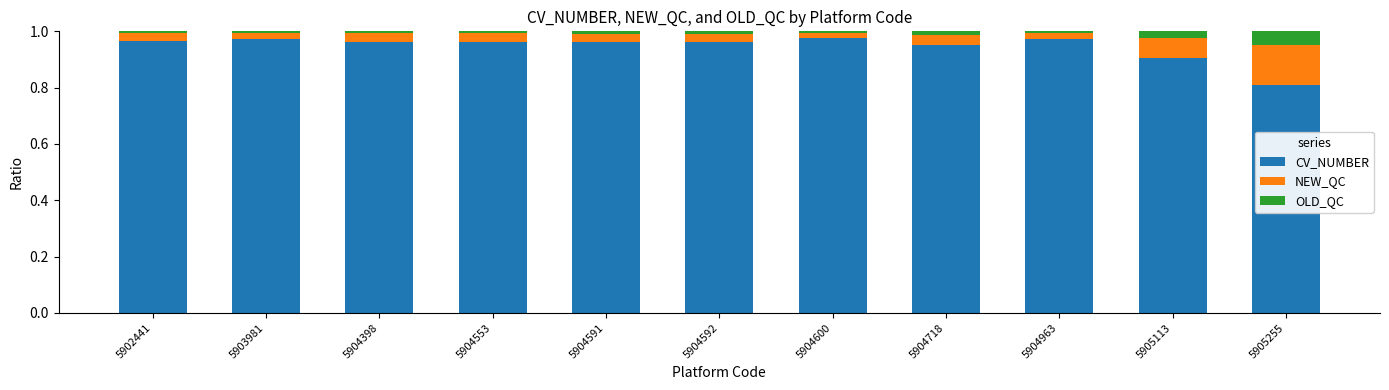

Which category has the lowest value in the CV_NUMBER series?

5905255